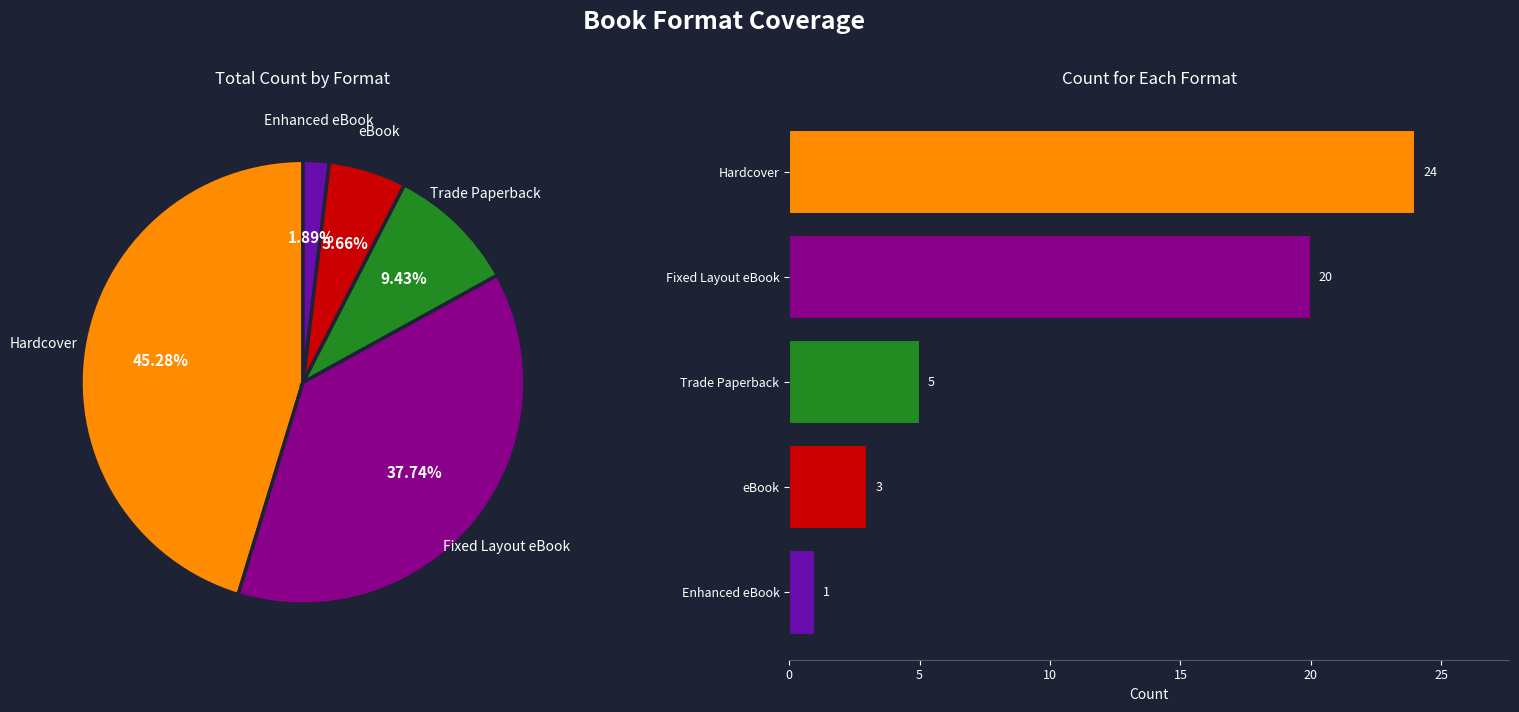

Which slice is the smallest?

Enhanced eBook